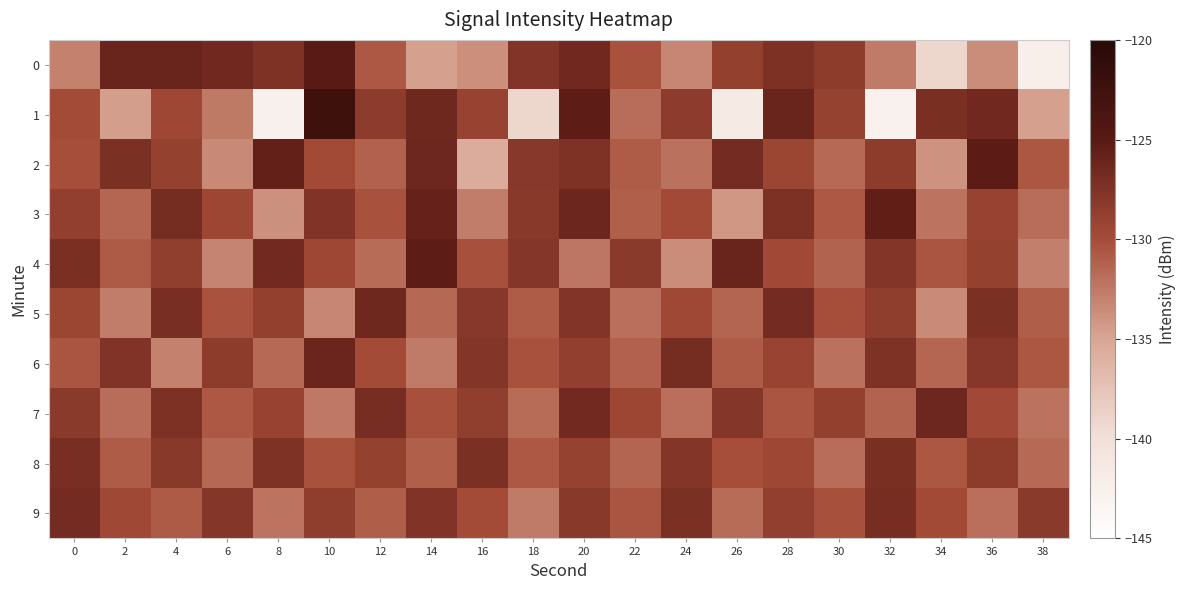

Which series has the widest spread of values?

1